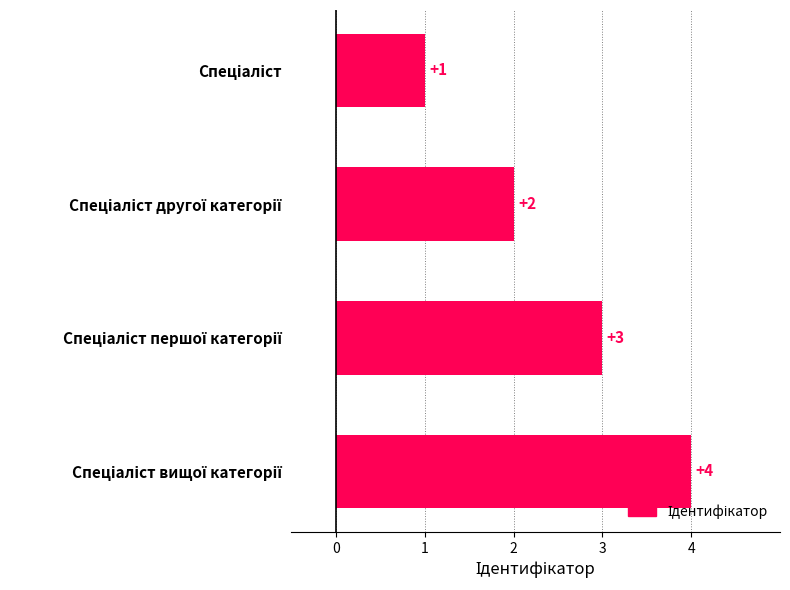

Count the values in the range 2 to 4.

3